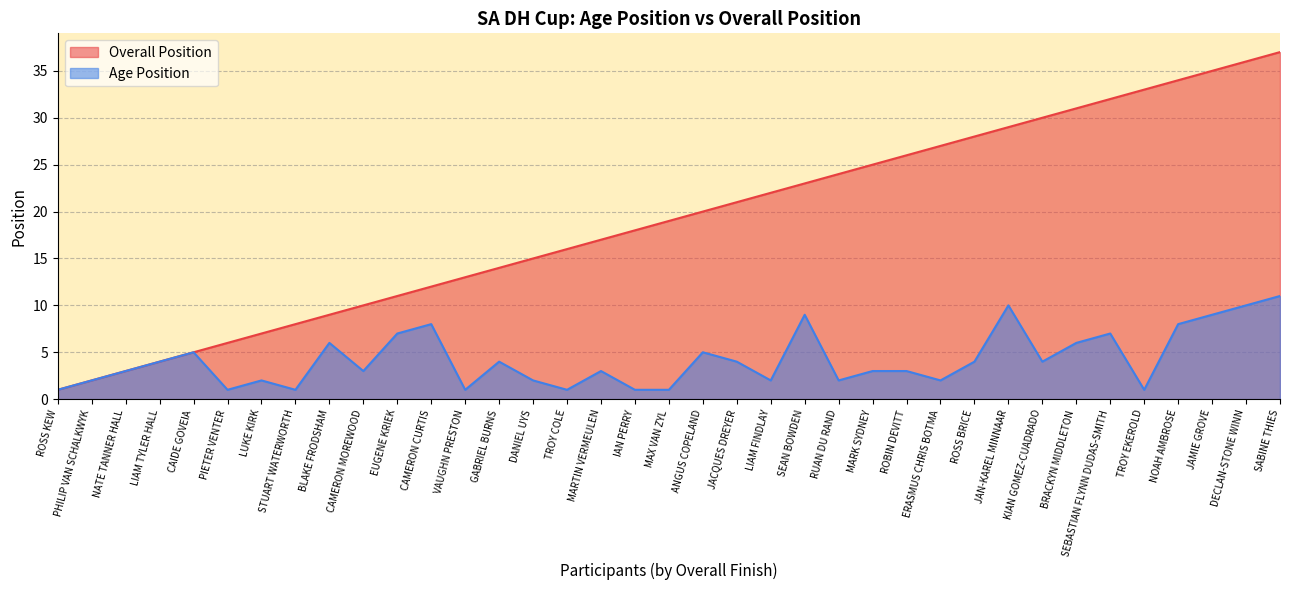

What position from the right is RUAN DU RAND?

14